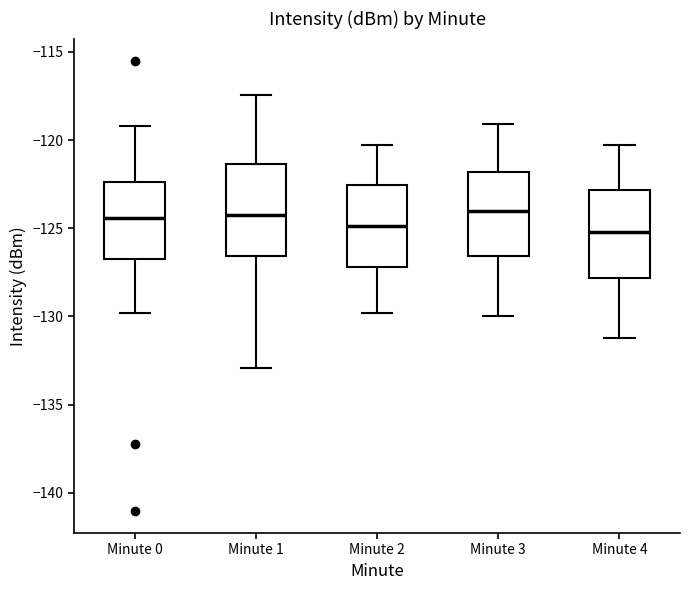

Reading left to right, read every box against the y-axis: the position of its median line, the range the box covers, and the ends of its whiskers. The values are not printed on the chart, so give them approximately, as read against the axis.

Minute 0: median -124.5, box -127.0 to -122.5, whiskers -130.0 to -119.0
Minute 1: median -124.0, box -126.5 to -121.5, whiskers -133.0 to -117.5
Minute 2: median -125.0, box -127.0 to -122.5, whiskers -130.0 to -120.5
Minute 3: median -124.0, box -126.5 to -122.0, whiskers -130.0 to -119.0
Minute 4: median -125.0, box -128.0 to -123.0, whiskers -131.0 to -120.5